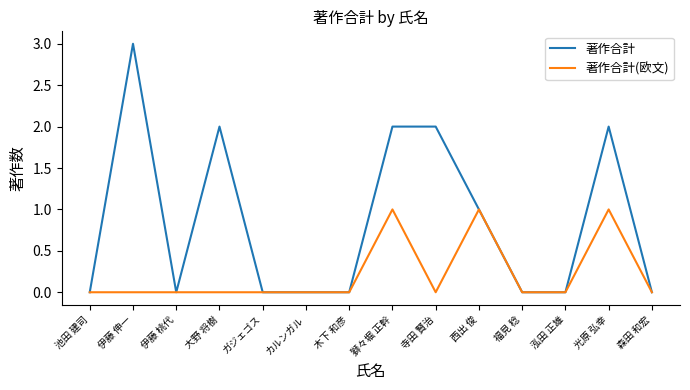

At which category does 著作合計 reach its first local peak?

伊藤 伸一